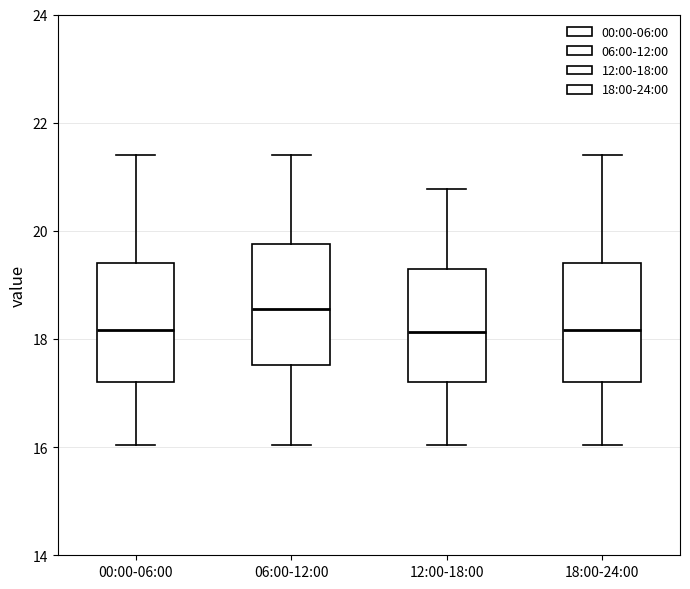

Reading left to right, read every box against the y-axis: the position of its median line, the range the box covers, and the ends of its whiskers. The values are not printed on the chart, so give them approximately, as read against the axis.

00:00-06:00: median 18.2, box 17.2 to 19.4, whiskers 16.0 to 21.4
06:00-12:00: median 18.6, box 17.6 to 19.8, whiskers 16.0 to 21.4
12:00-18:00: median 18.2, box 17.2 to 19.4, whiskers 16.0 to 20.8
18:00-24:00: median 18.2, box 17.2 to 19.4, whiskers 16.0 to 21.4